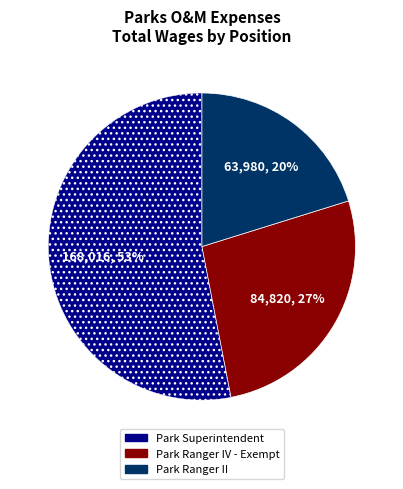

What is the smallest slice in the pie chart?

Park Ranger II